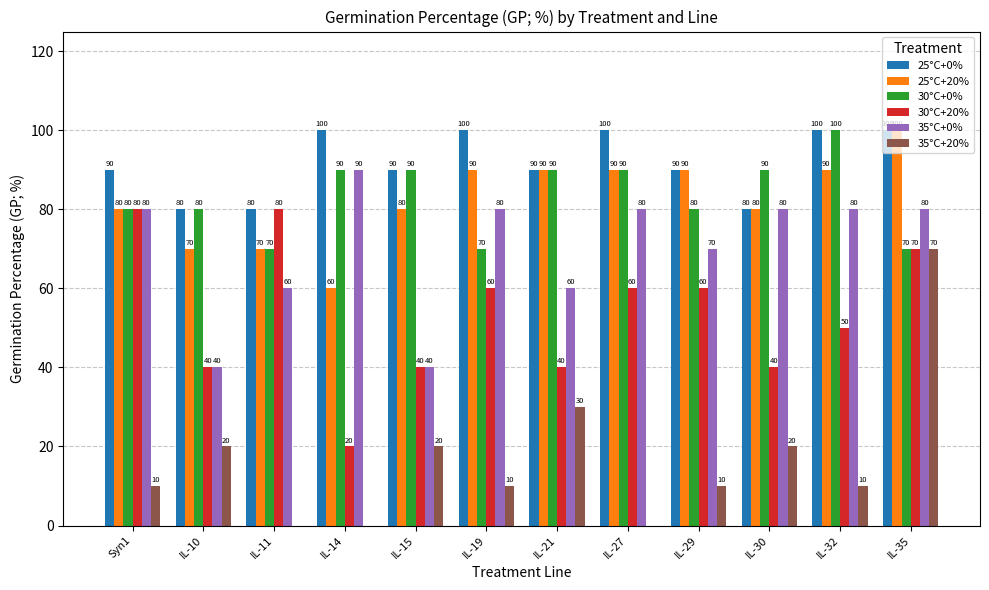

What is the sum of the 25°C+20% values at IL-35 and IL-32?

190